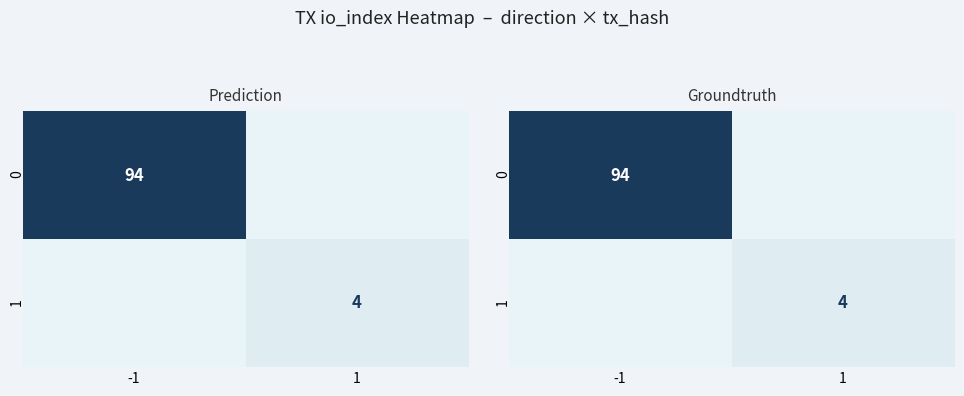

The 1 series shows 4 at 1. True or false?

True